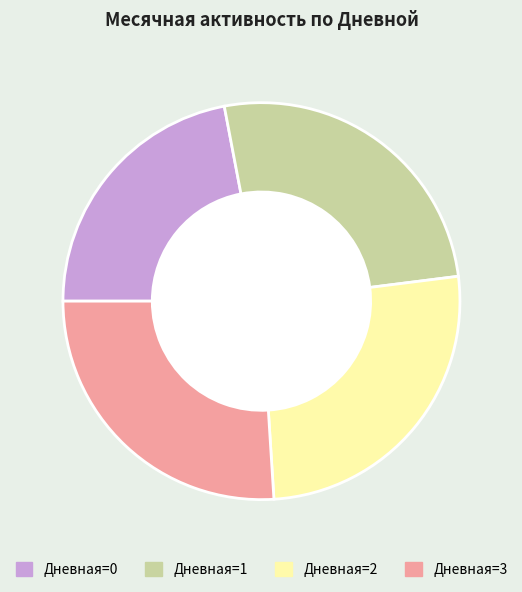

Is there any slice that represents more than half of the pie?

No